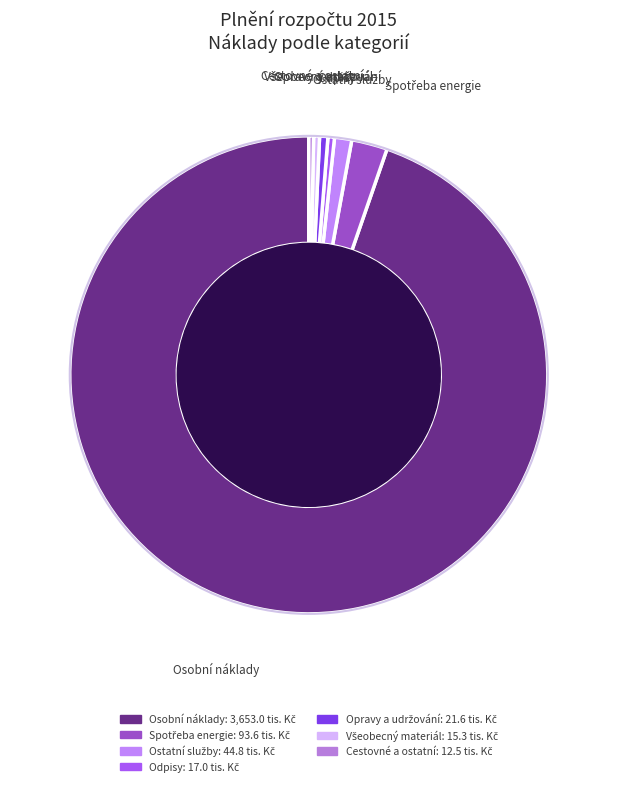

Does Osobní náklady account for over 50% of the chart?

Yes